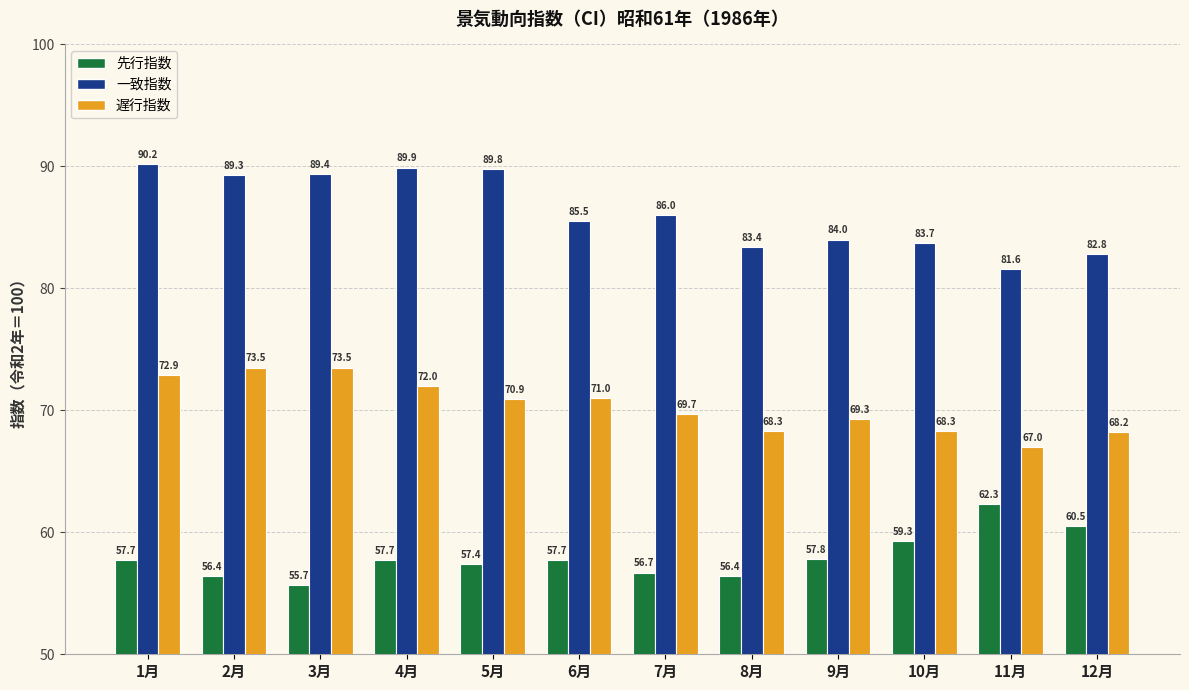

What is the difference between the maximum and minimum values in the 遅行指数 series?

6.5